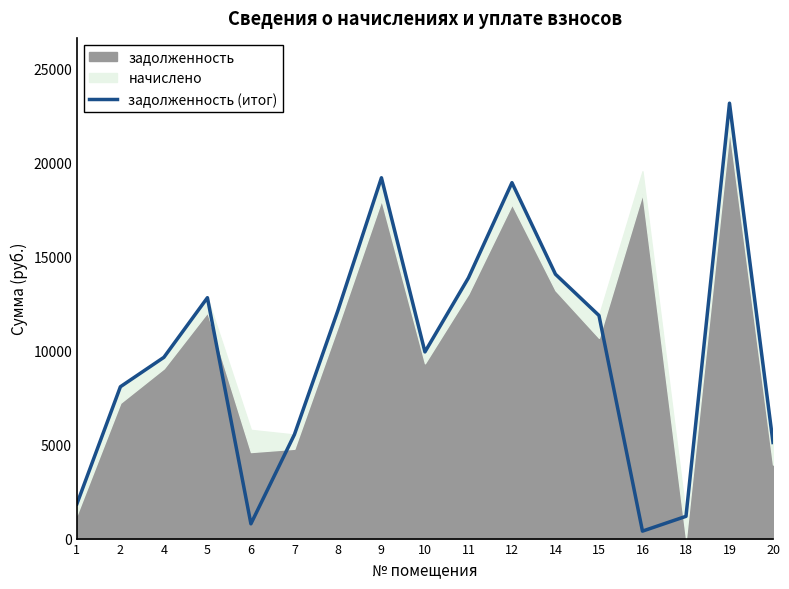

What is the difference between the values at 8 and 4?

2490.6